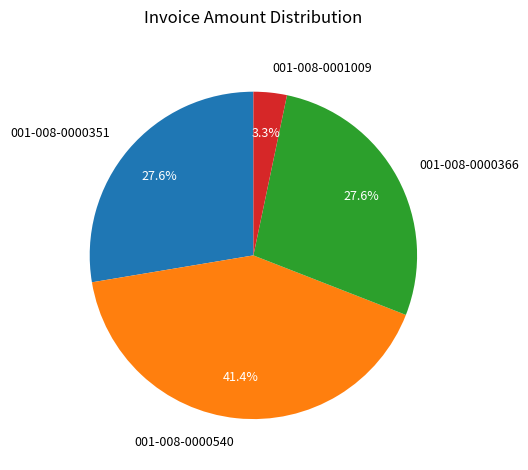

Combined, do 001-008-0000540 and 001-008-0000351 account for over 50%?

Yes